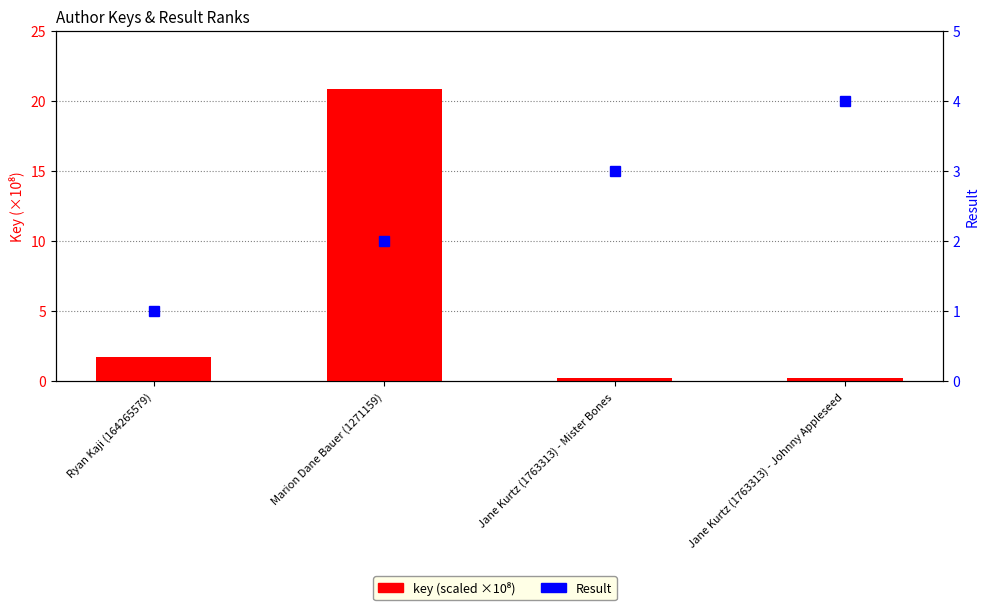

Are the bars horizontal?

No